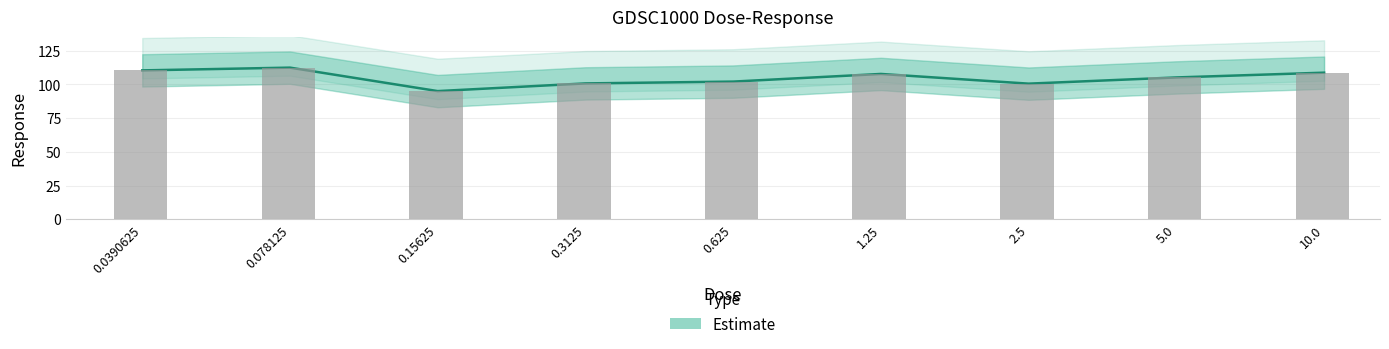

What position from the left is 0.3125?

4